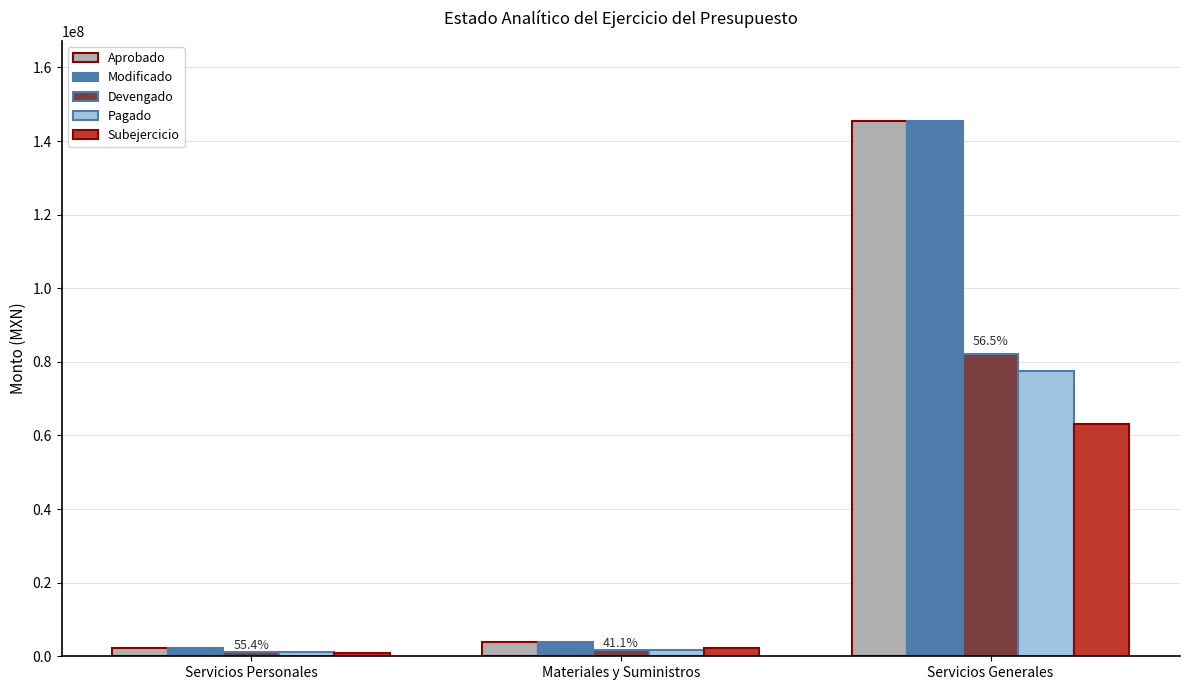

What is the greatest value displayed?

145376750.0